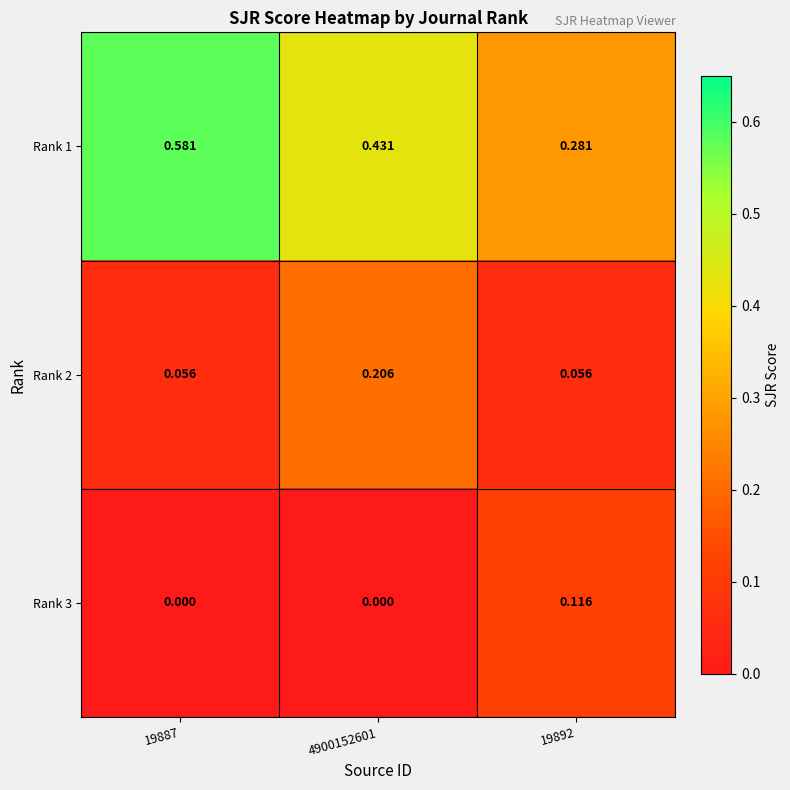

Is the value of Rank 1 at 19887 greater than the value of Rank 2 at 4900152601?

Yes